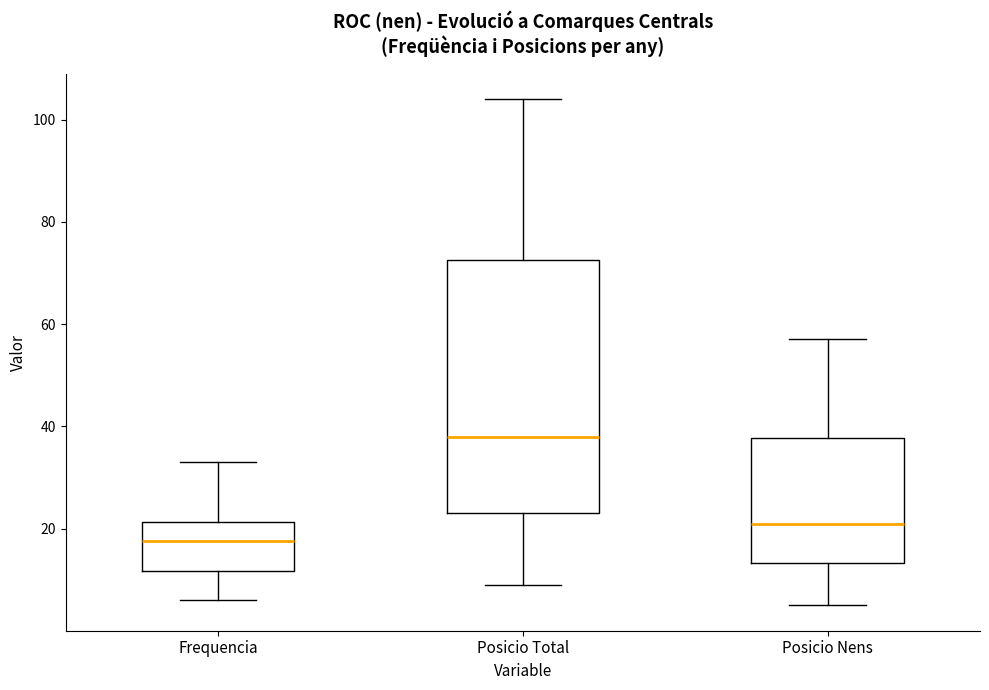

Where is the lower edge of the box for Posicio Total on the y-axis? The values are not printed on the chart, so give them approximately, as read against the axis.

24